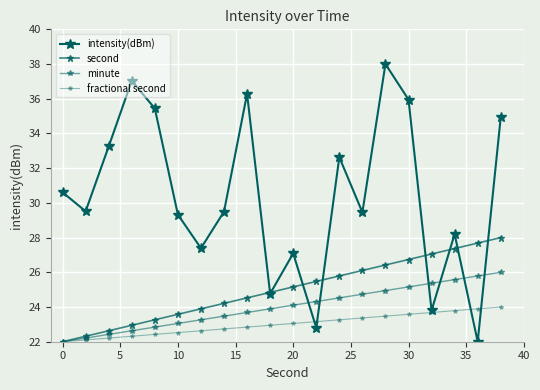

True or false: second and minute cross at least once.

False